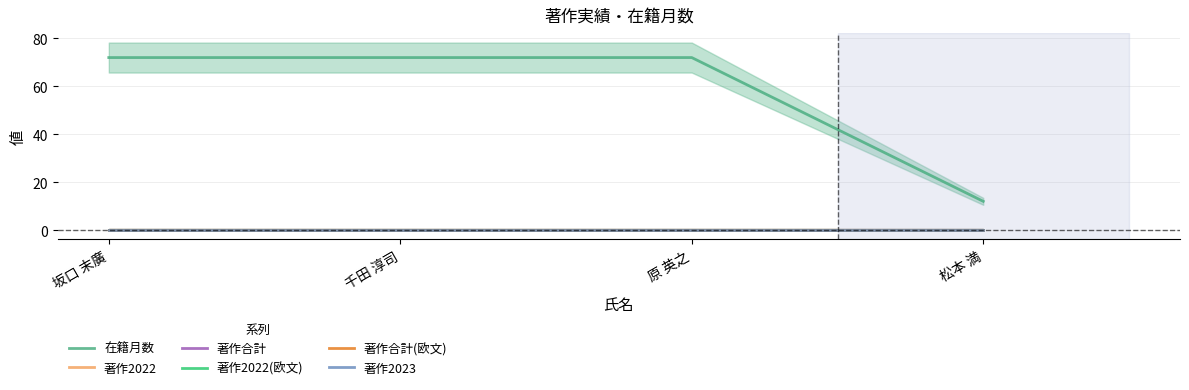

Is the value of 在籍月数 at 坂口 末廣 greater than the value of 著作合計 at 坂口 末廣?

Yes